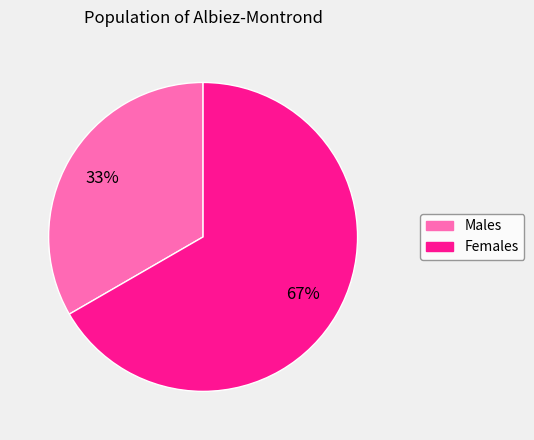

To the nearest percent, what is the average slice percentage?

50%